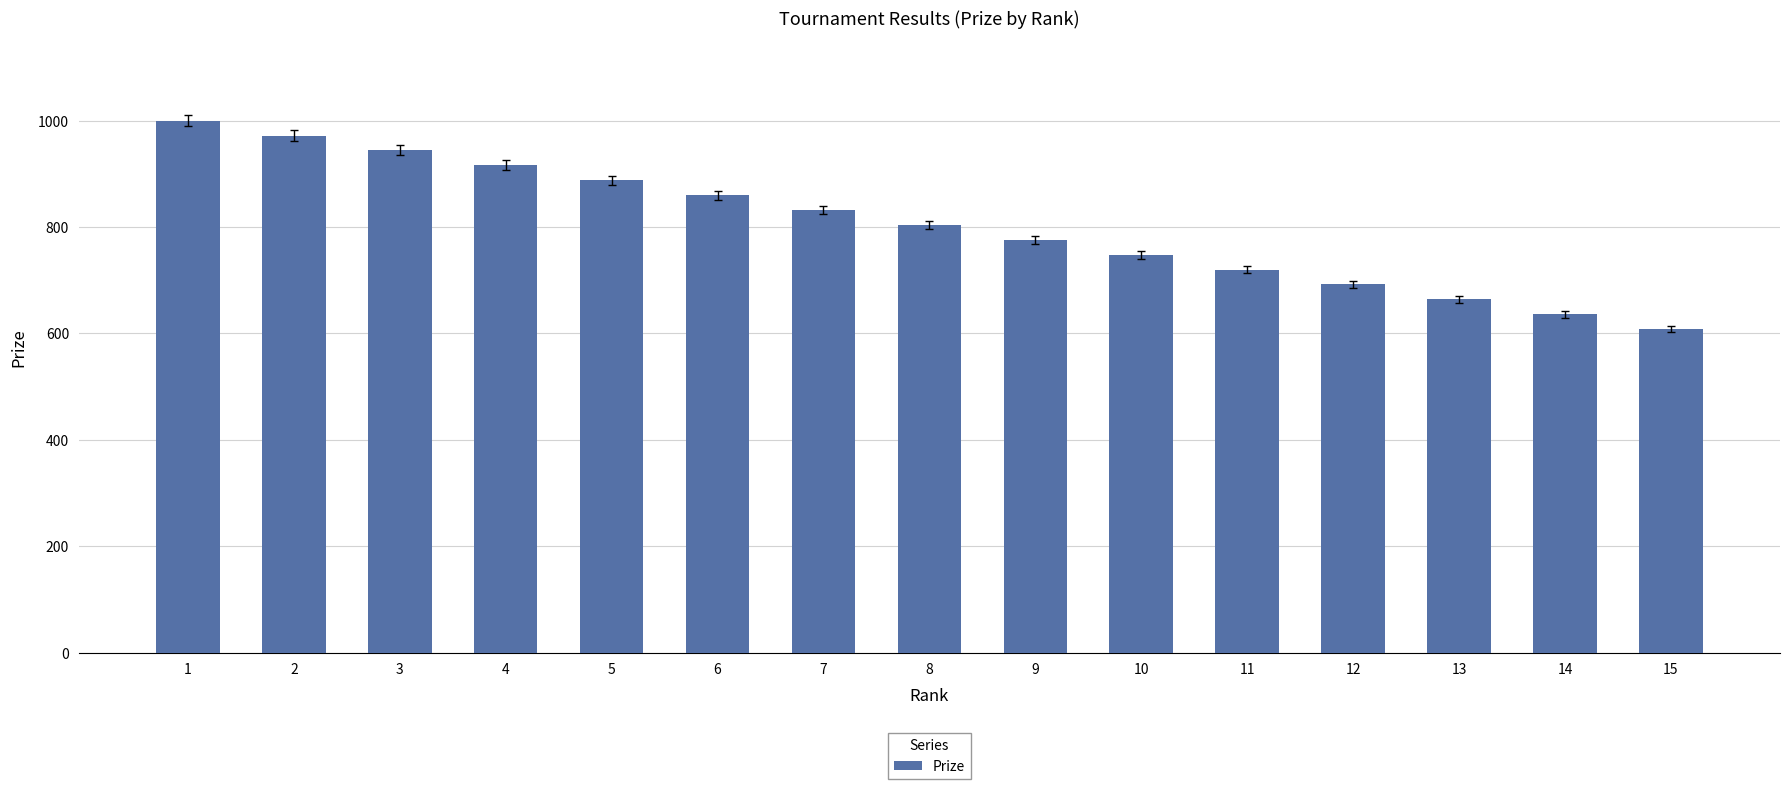

What is the sum of the values at 6 and 13?

1524